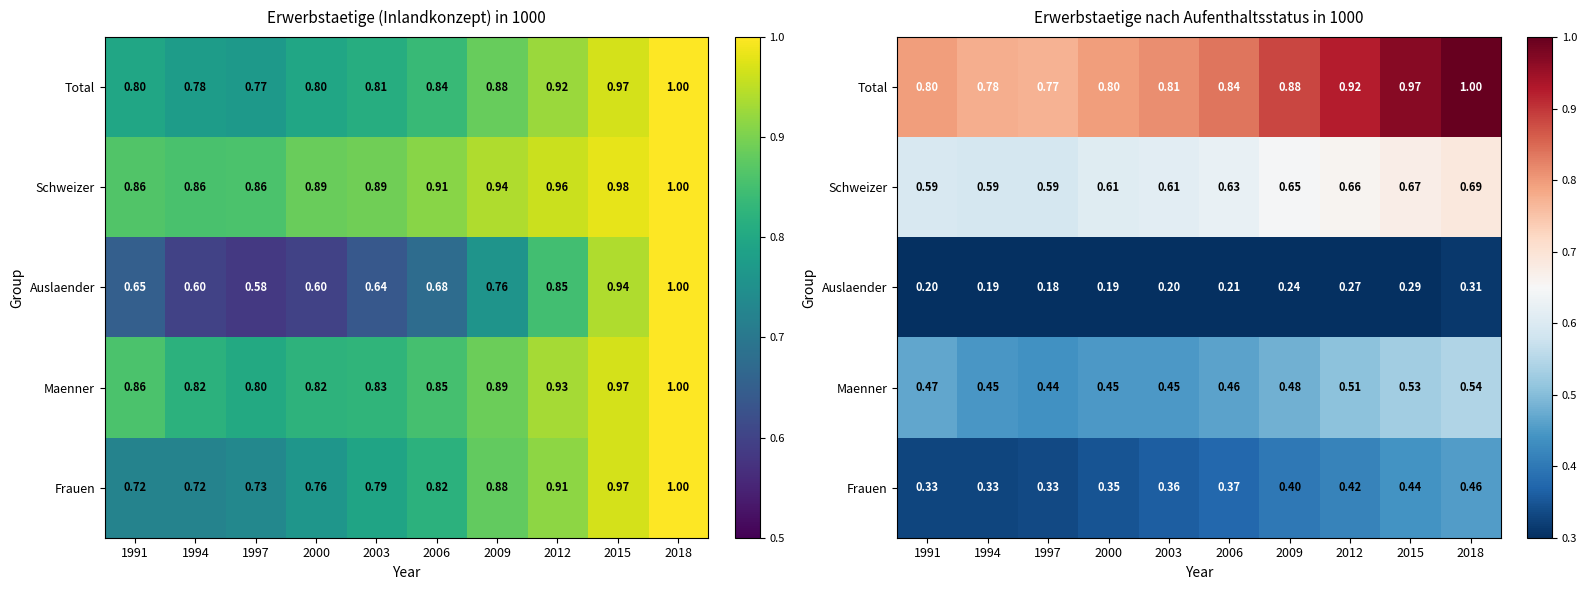

Count the Total values in the range 0 to 1.

10